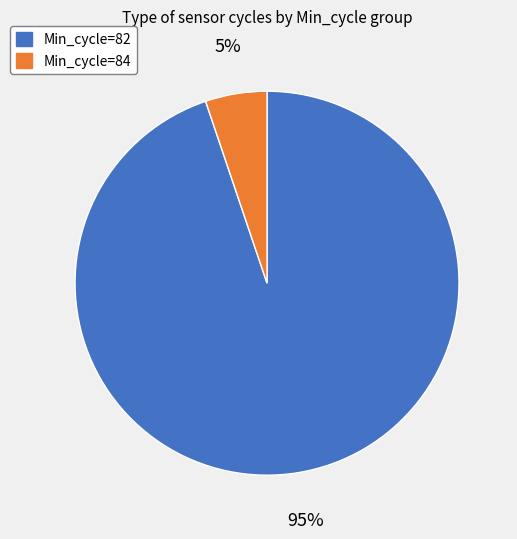

To the nearest percent, what is the difference between the largest and smallest slice percentages?

90%